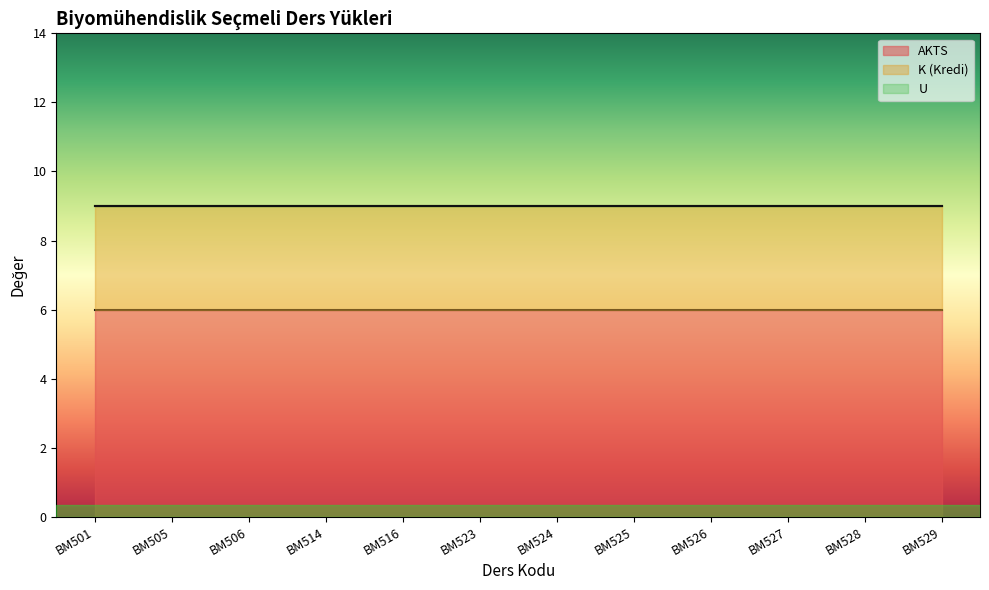

True or false: U and AKTS intersect in this chart.

False